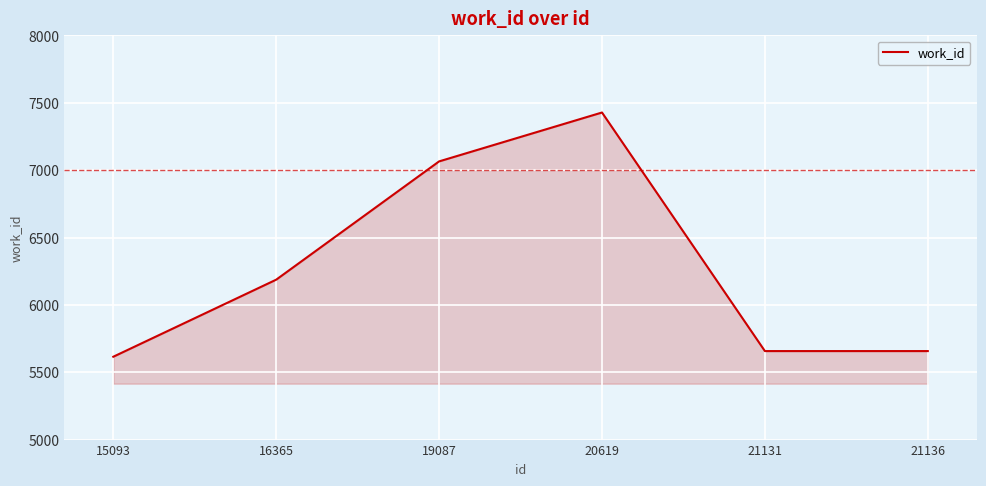

What is the change in value from 19087 to 20619?

+363